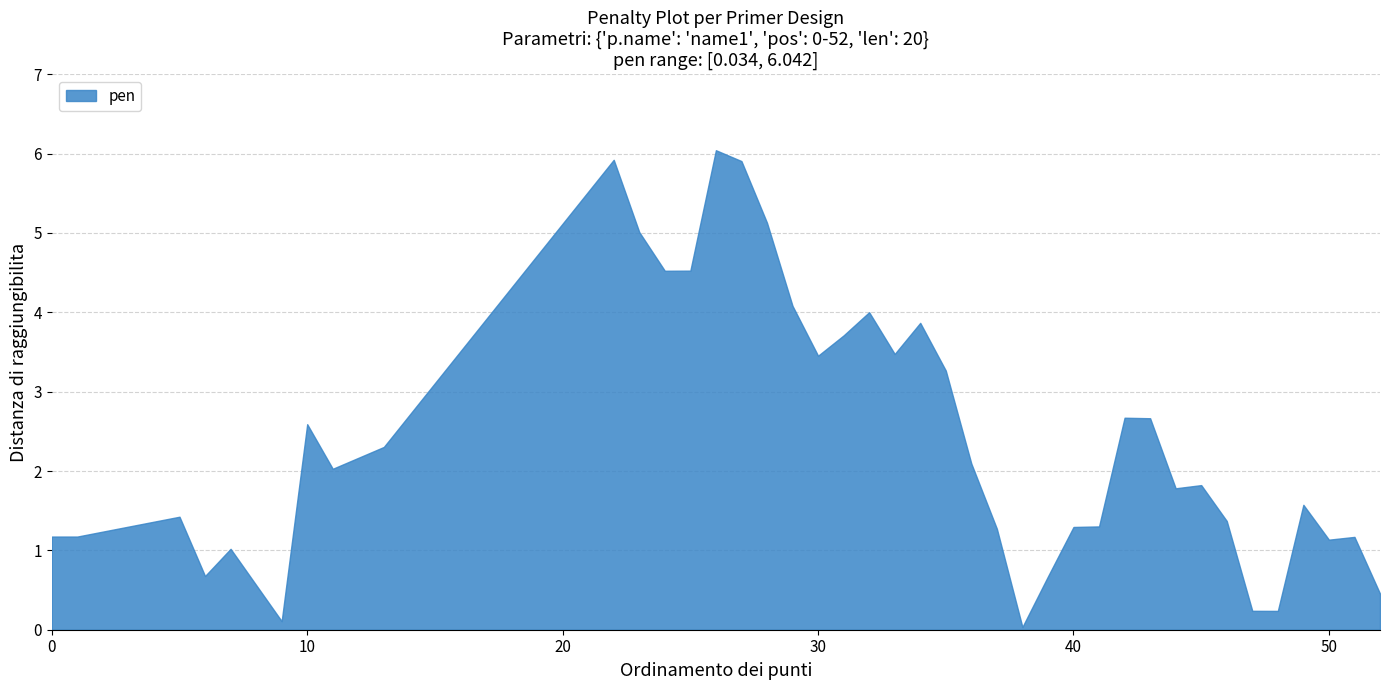

Reading left to right, what are all the values shown in this chart?

1.2	1.2	1.4	0.7	1.0	0.1	2.6	2.0	2.3	5.9	5.0	4.5	4.5	6.0	5.9	5.1	4.1	3.5	3.7	4.0	3.5	3.9	3.3	2.1	1.3	0.0	0.7	1.3	1.3	2.7	2.7	1.8	1.8	1.4	0.2	0.2	1.6	1.1	1.2	0.5